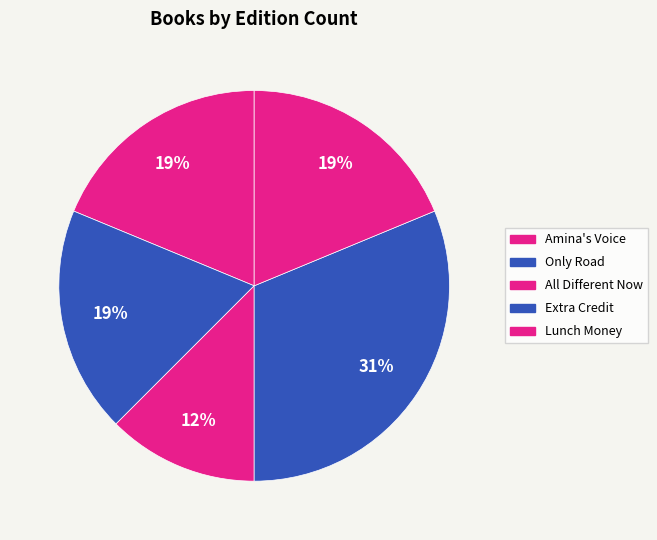

Which category has the smallest portion of the pie?

All Different Now